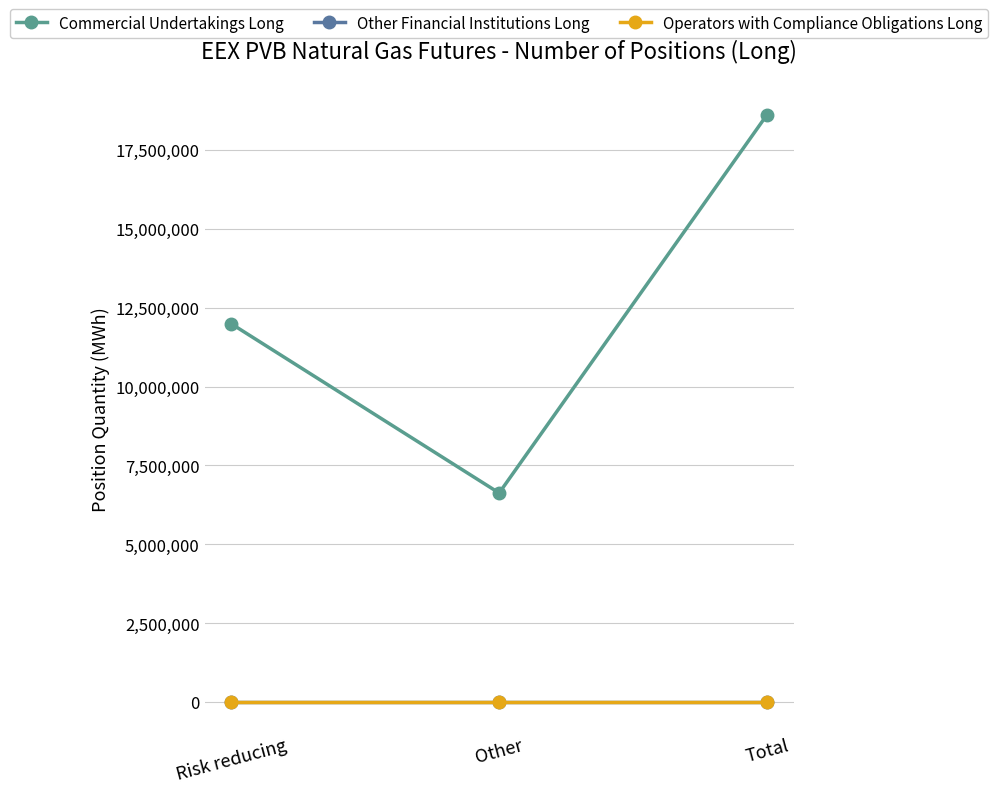

The value of Other Financial Institutions Long at Other is 0. True or false?

True